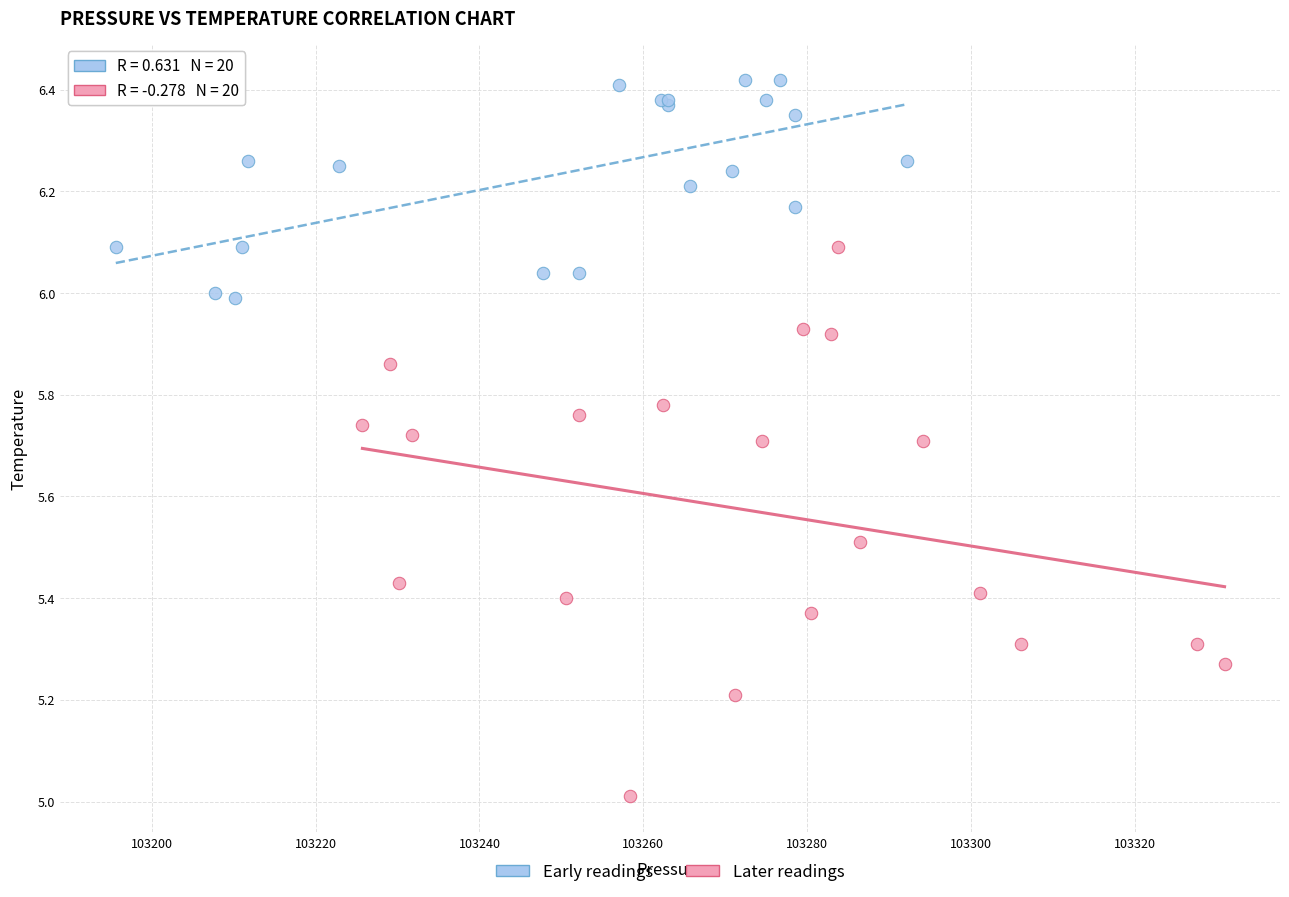

Which series contains the highest Y value?

Early readings